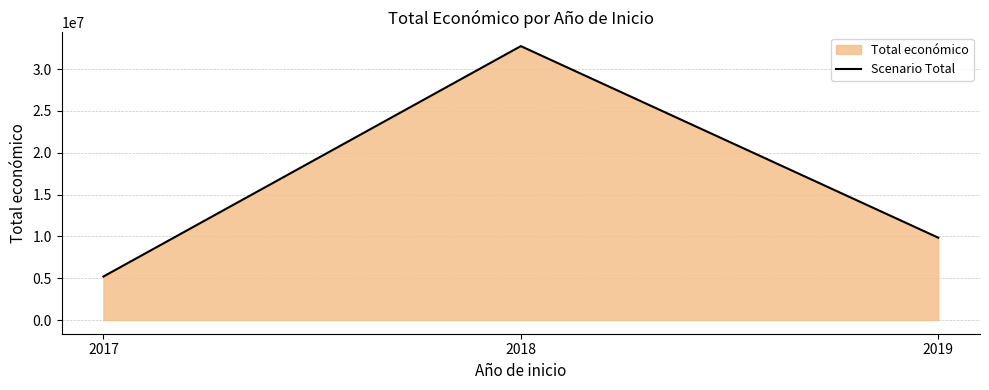

Rank the categories by value from highest to lowest.

2018, 2019, 2017